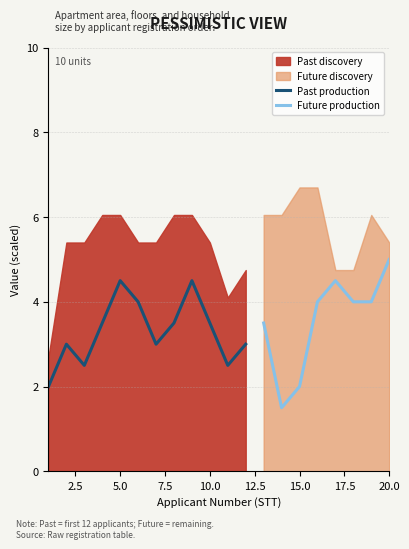

How many categories are shown in the chart?

20